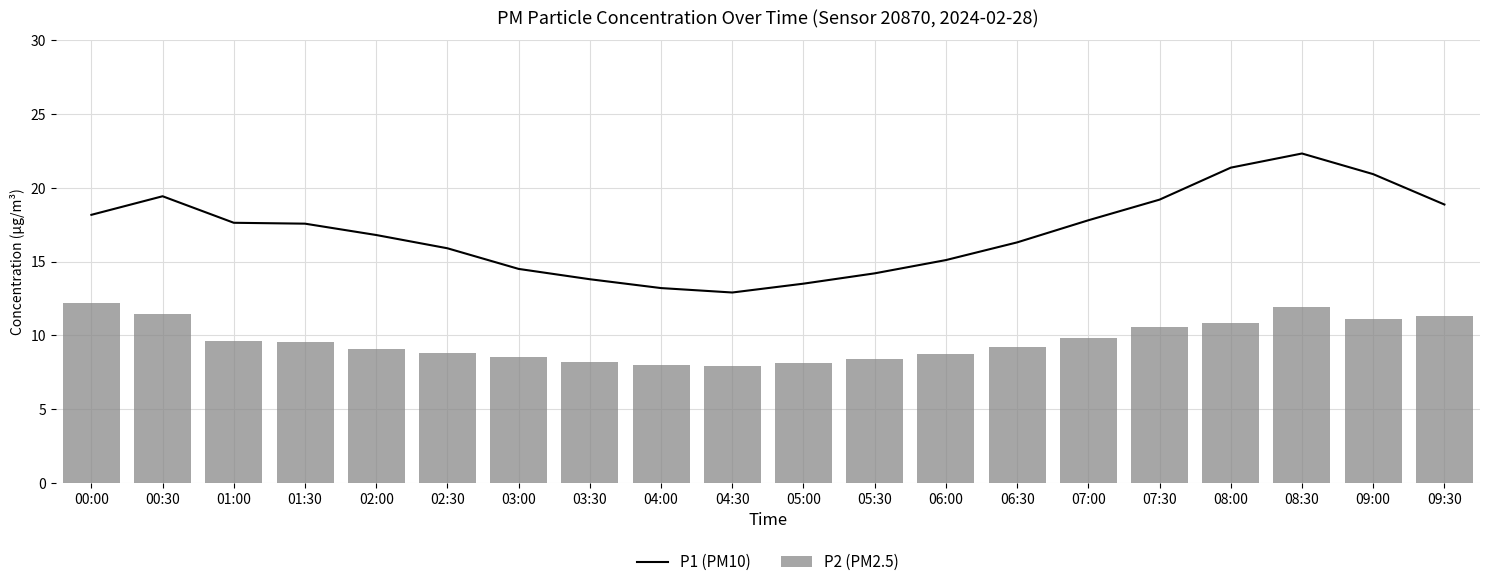

What is the total value across all series at 03:00?

23.0